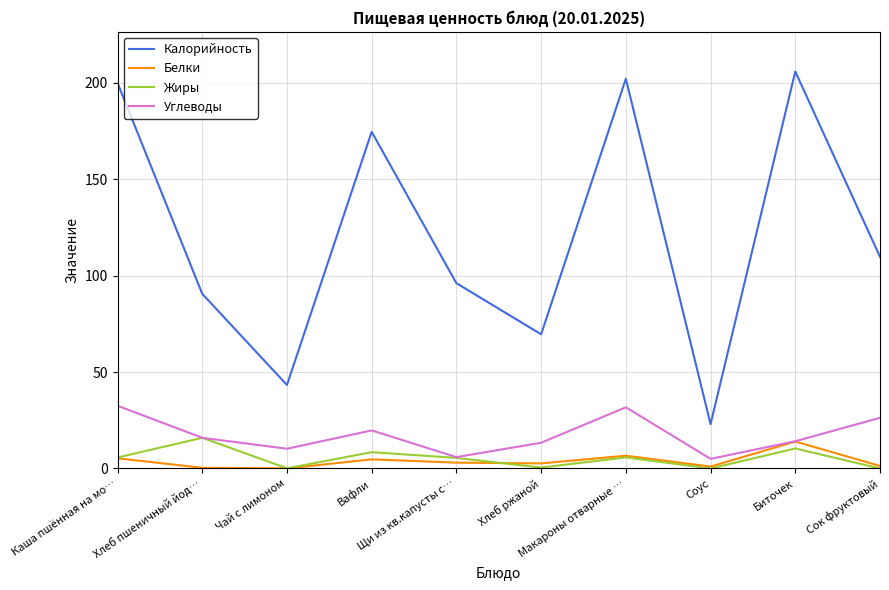

What is the difference between the maximum and minimum values in the Калорийность series?

182.9